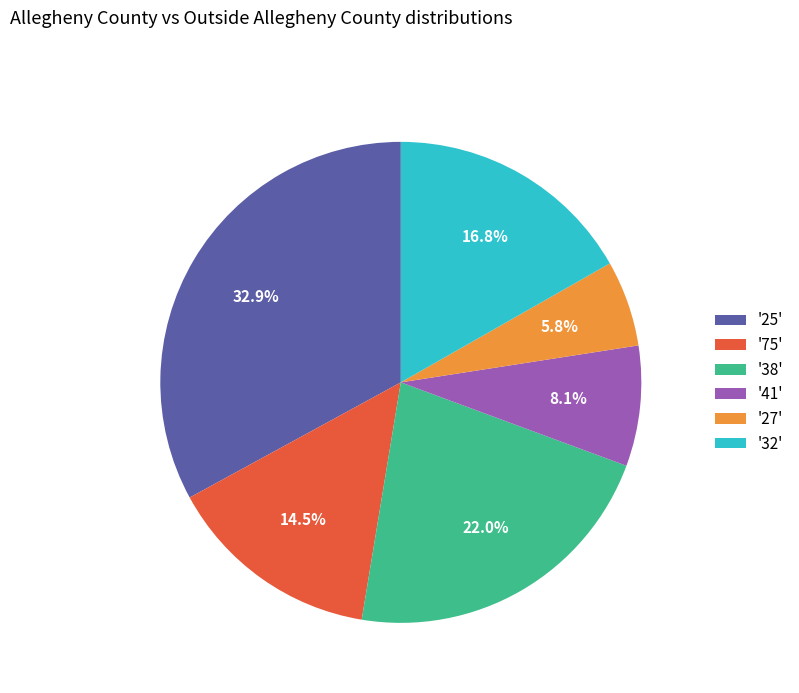

How many slices are in this pie chart?

6